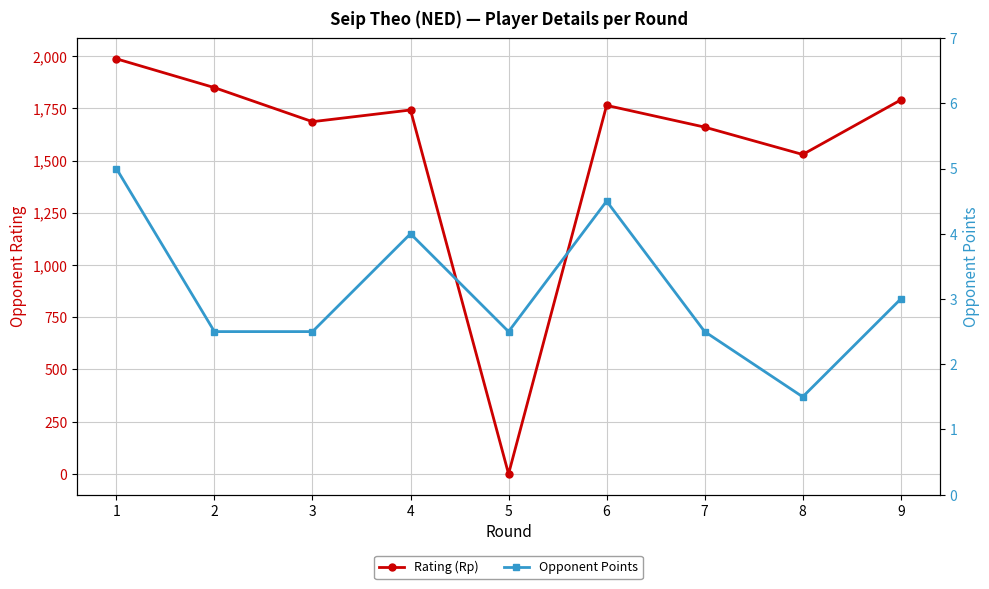

Count the number of categories in the chart.

9